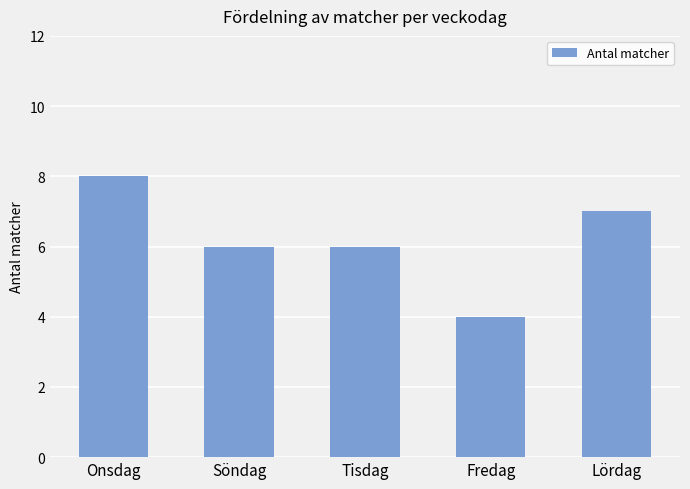

What is the sum of all values?

31